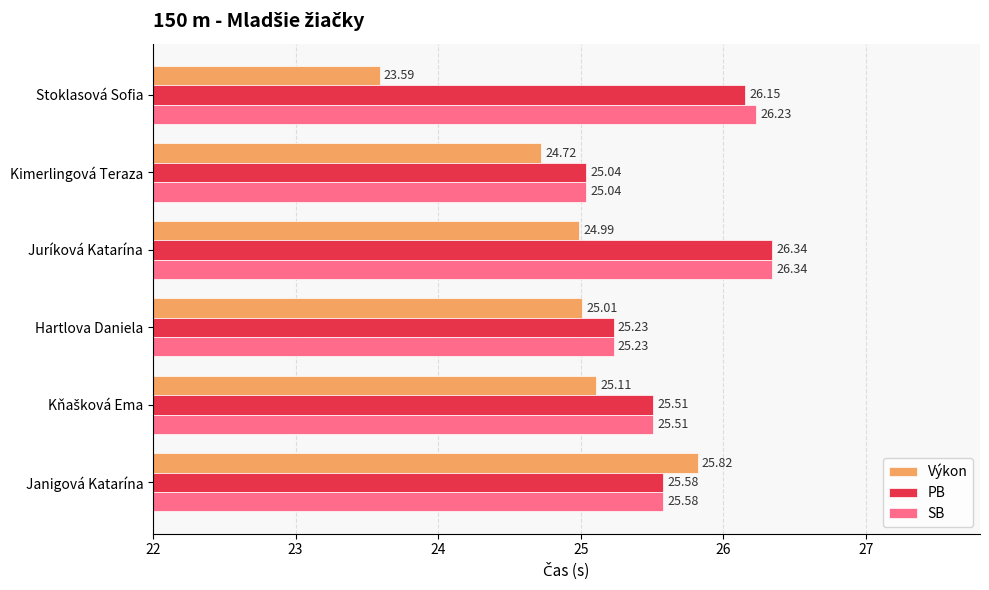

At which label is SB closest to 25?

Kimerlingová Teraza